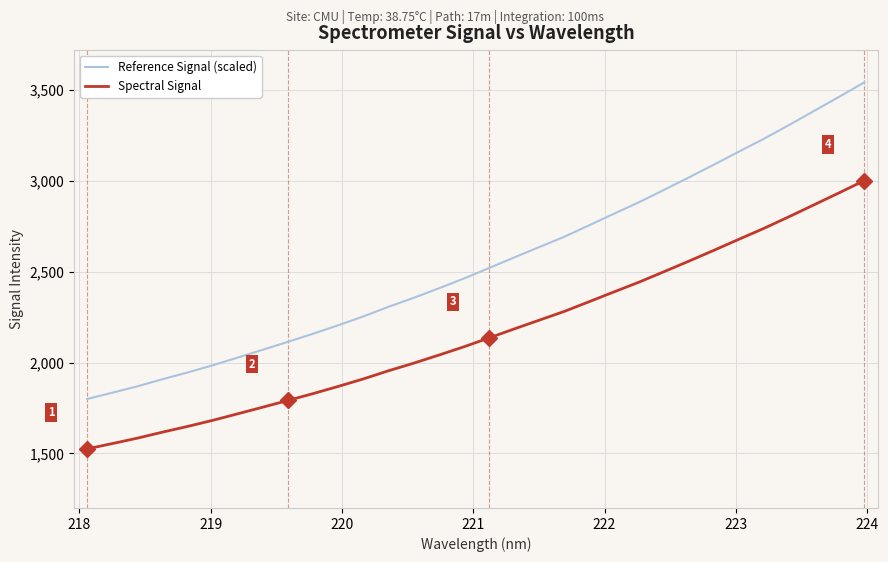

What is the difference between the maximum and minimum values in the Spectral Signal series?

1475.8